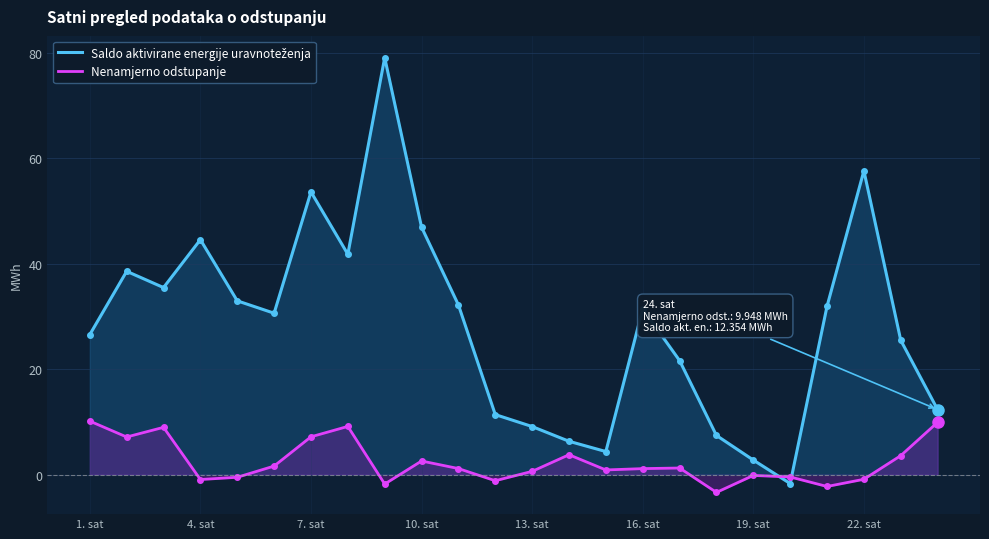

True or false: Saldo aktivirane energije uravnoteženja has more than 1 points higher than both neighbors.

True